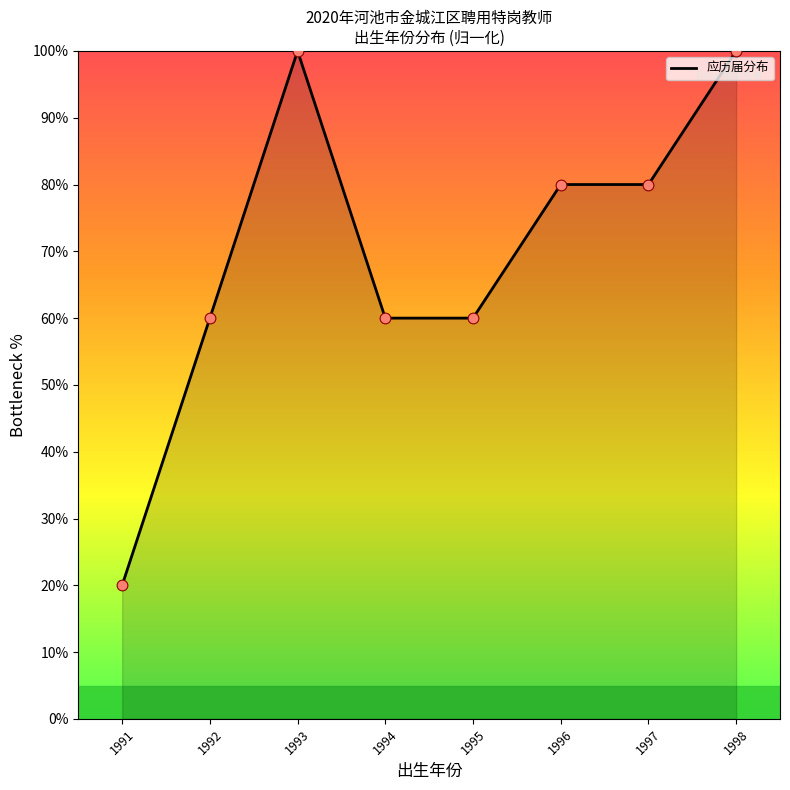

What is the ratio of the value at 1996 to the value at 1992?

1.3